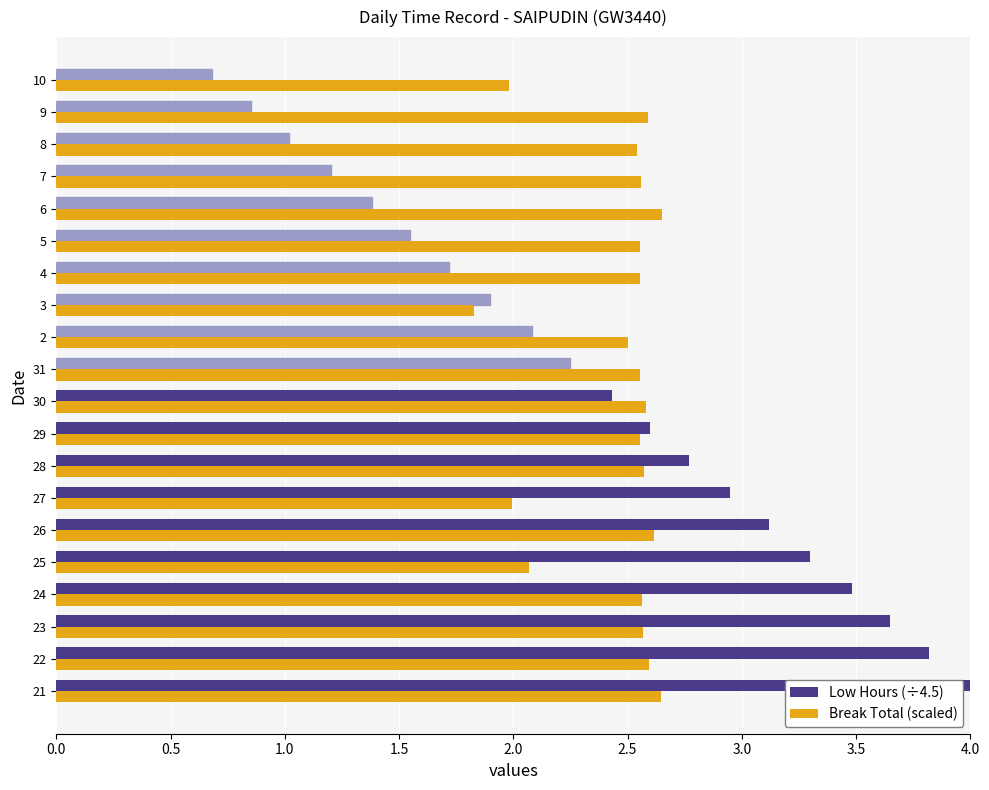

At how many categories does at least one series exceed 2?

18